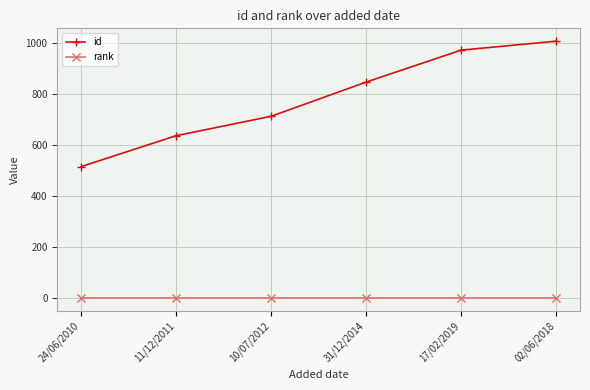

What is the difference between the highest and lowest values at 31/12/2014?

846